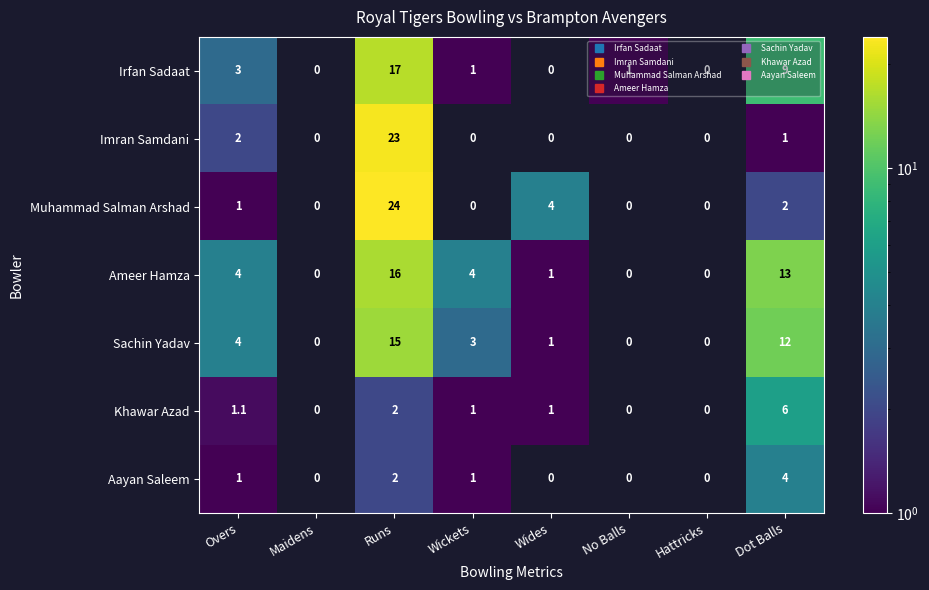

True or false: Ameer Hamza has a value of 1.8 at Wides.

False